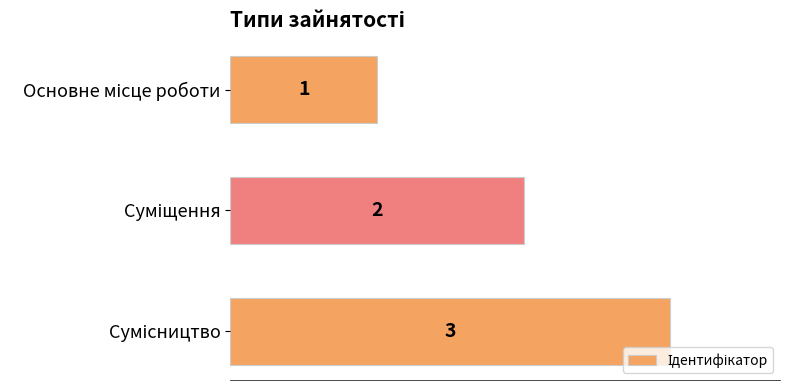

What is the value of the 3rd bar from the top?

3